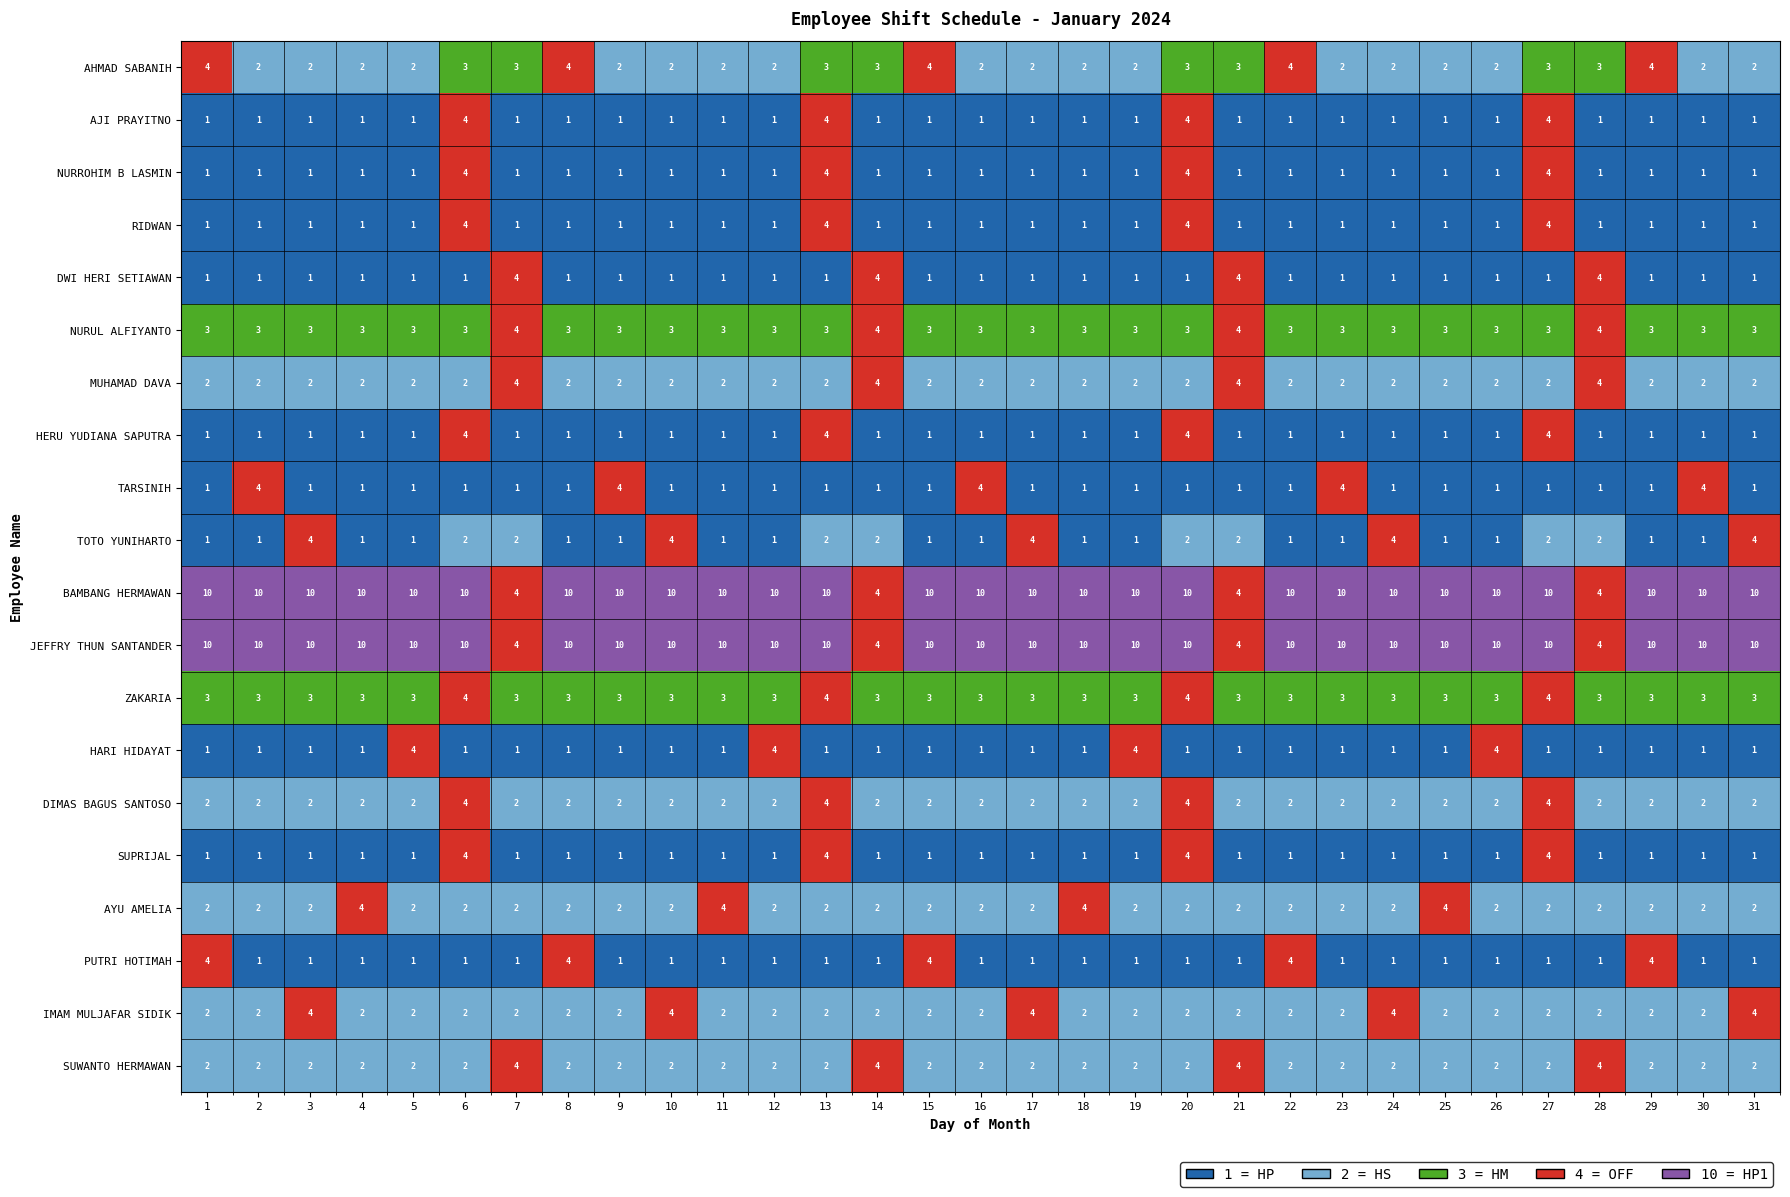

What is the highest value of the TOTO YUNIHARTO series?

4